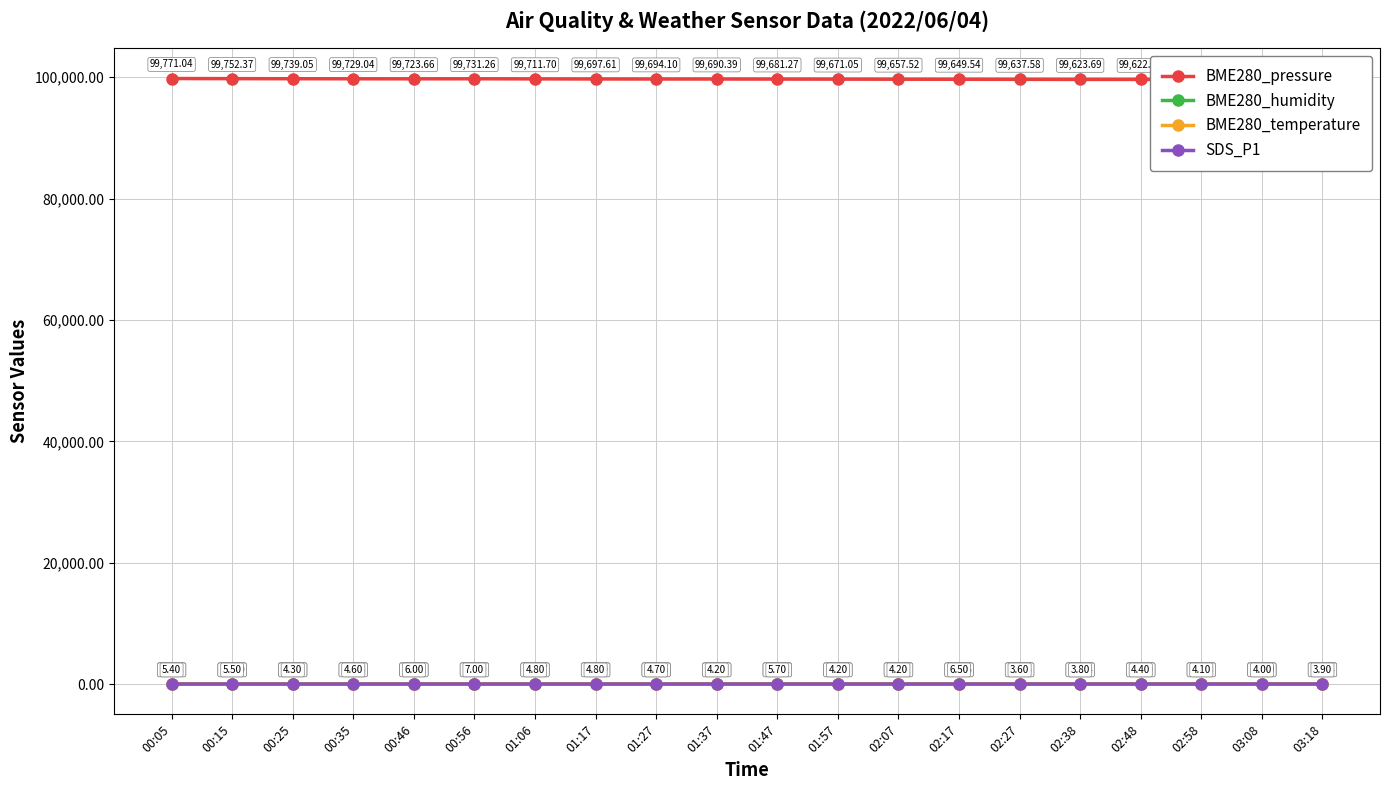

Reading left to right, transcribe all the data shown in this chart.

BME280_pressure: 00:05=99771.0	00:15=99752.4	00:25=99739.1	00:35=99729.0	00:46=99723.7	00:56=99731.3	01:06=99711.7	01:17=99697.6	01:27=99694.1	01:37=99690.4	01:47=99681.3	01:57=99671.1	02:07=99657.5	02:17=99649.5	02:27=99637.6	02:38=99623.7	02:48=99622.7	02:58=99623.4	03:08=99619.5	03:18=99623.4
BME280_humidity: 00:05=53.4	00:15=53.5	00:25=53.9	00:35=53.8	00:46=53.9	00:56=54.2	01:06=54.2	01:17=54.5	01:27=54.5	01:37=54.5	01:47=54.6	01:57=54.7	02:07=54.9	02:17=55.0	02:27=54.9	02:38=54.9	02:48=54.5	02:58=54.2	03:08=53.9	03:18=53.7
BME280_temperature: 00:05=14.3	00:15=14.3	00:25=14.3	00:35=14.3	00:46=14.3	00:56=14.4	01:06=14.4	01:17=14.3	01:27=14.2	01:37=14.2	01:47=14.2	01:57=14.2	02:07=14.1	02:17=14.2	02:27=14.4	02:38=14.5	02:48=14.8	02:58=15.1	03:08=15.4	03:18=15.3
SDS_P1: 00:05=5.4	00:15=5.5	00:25=4.3	00:35=4.6	00:46=6.0	00:56=7.0	01:06=4.8	01:17=4.8	01:27=4.7	01:37=4.2	01:47=5.7	01:57=4.2	02:07=4.2	02:17=6.5	02:27=3.6	02:38=3.8	02:48=4.4	02:58=4.1	03:08=4.0	03:18=3.9